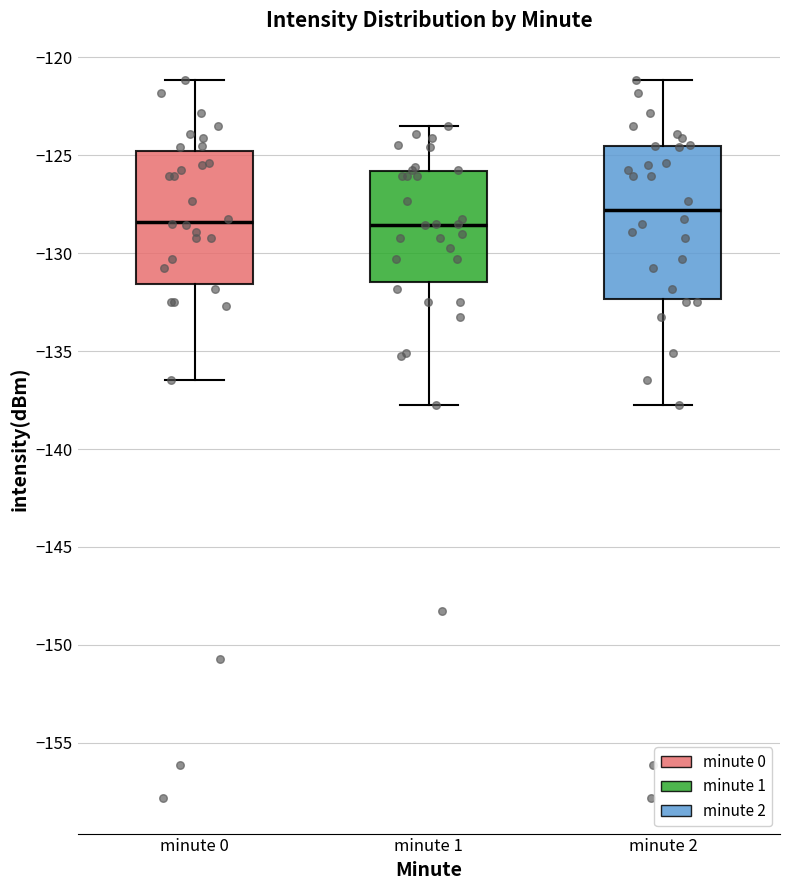

Reading left to right, transcribe this box plot: for each box, give where its median line is, the range the box spans, and where its two whiskers end, as read against the y-axis. The values are not printed on the chart, so give them approximately, as read against the axis.

minute 0: median -128.5, box -131.5 to -125.0, whiskers -136.5 to -121.0
minute 1: median -128.5, box -131.5 to -126.0, whiskers -138.0 to -123.5
minute 2: median -128.0, box -132.5 to -124.5, whiskers -138.0 to -121.0